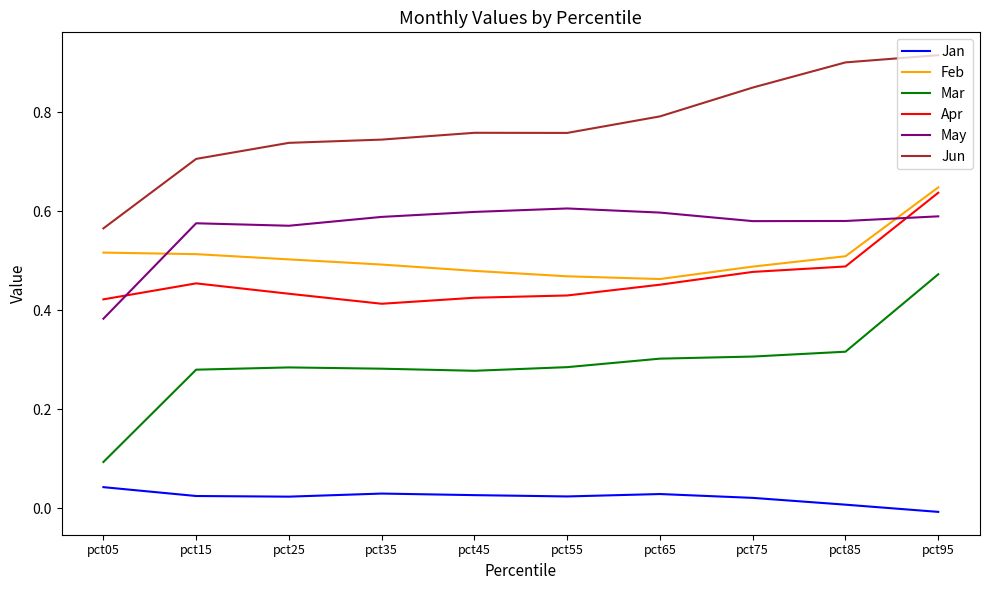

Which series changed the most between pct05 and pct75?

Jun